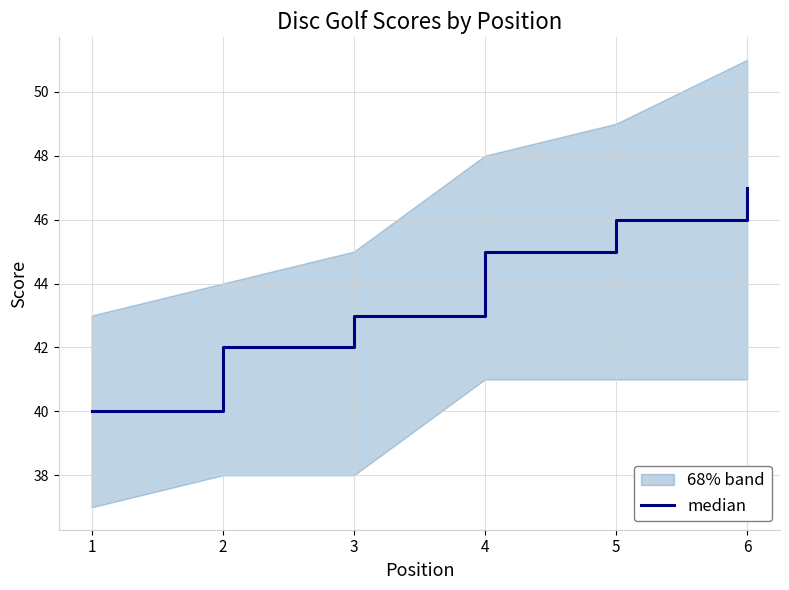

What is the value of the 3rd point from the left?

43